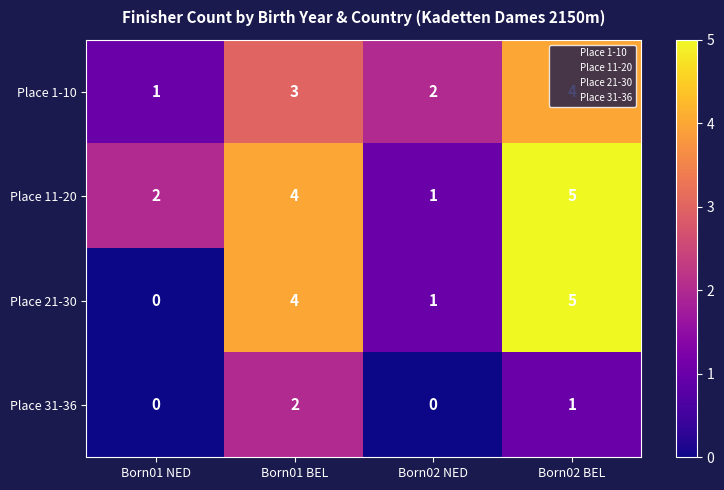

What is the sum of the Place 1-10 values at Born02 BEL and Born01 NED?

5